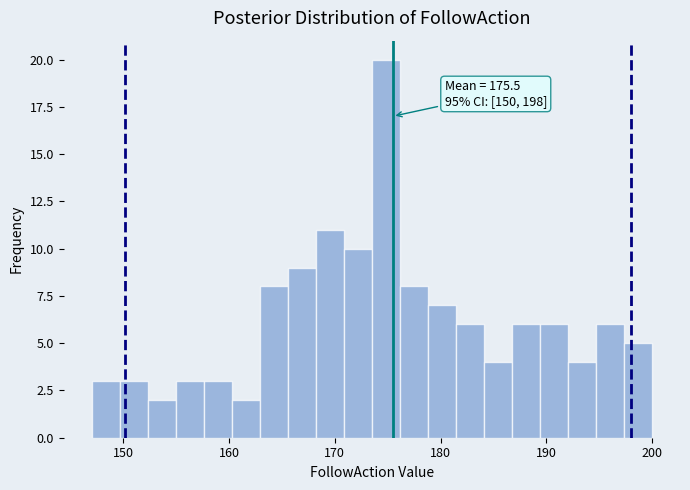

Read against the x-axis, roughly where is the centre of the tallest bar?

175